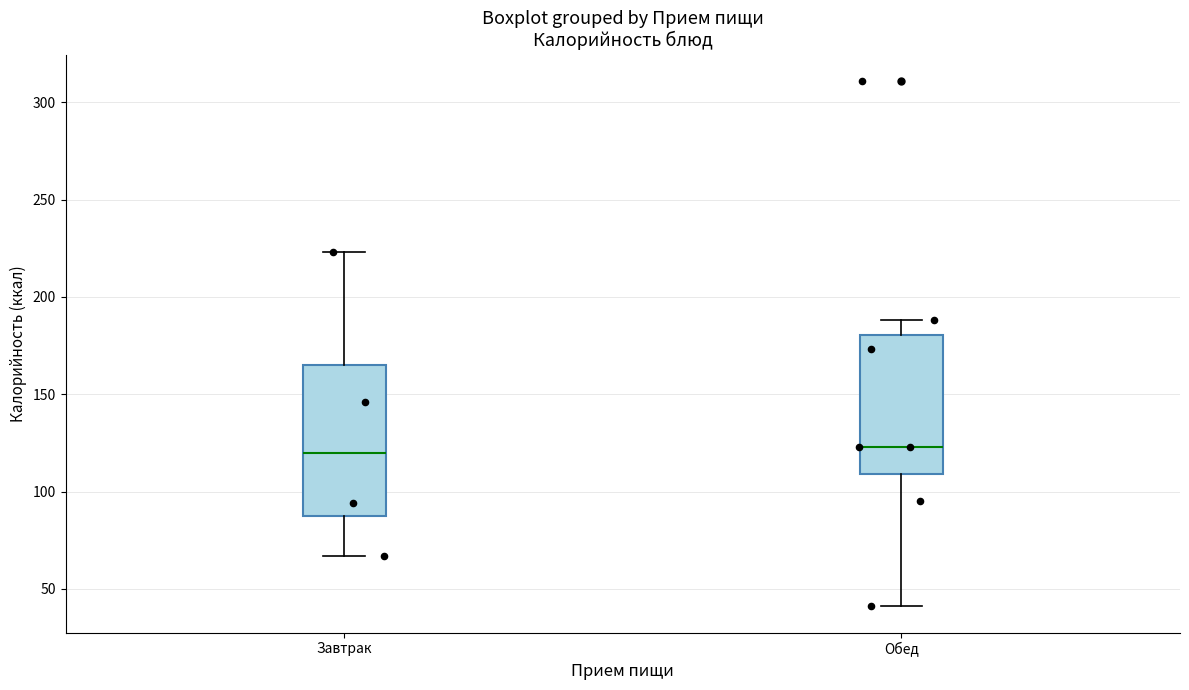

Reading left to right, transcribe this box plot: for each box, give where its median line is, the range the box spans, and where its two whiskers end, as read against the y-axis. The values are not printed on the chart, so give them approximately, as read against the axis.

Завтрак: median 120, box 85 to 165, whiskers 65 to 225
Обед: median 125, box 110 to 180, whiskers 40 to 190